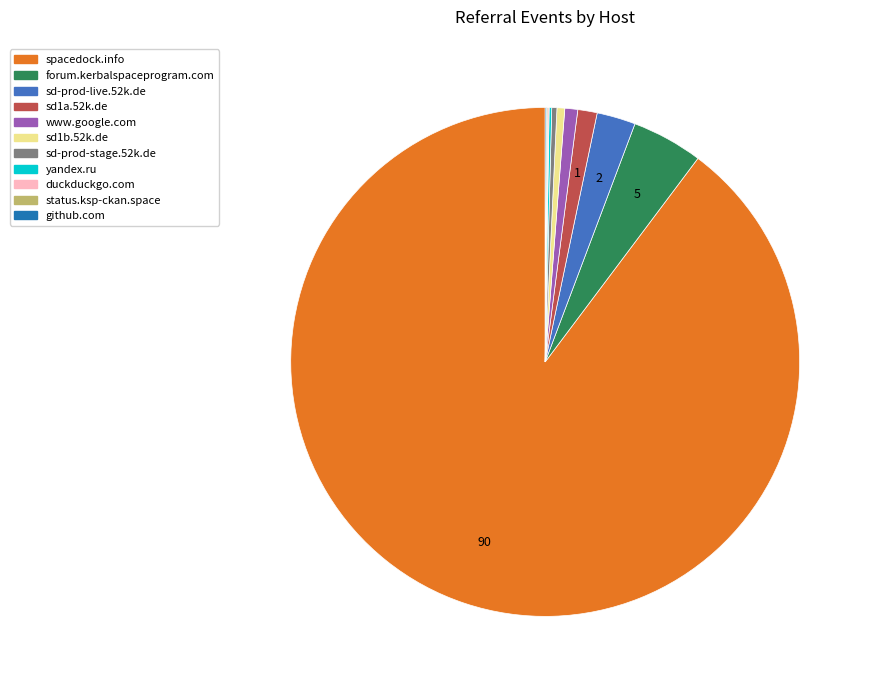

Is it true that sd-prod-stage.52k.de is 11% of the pie?

False